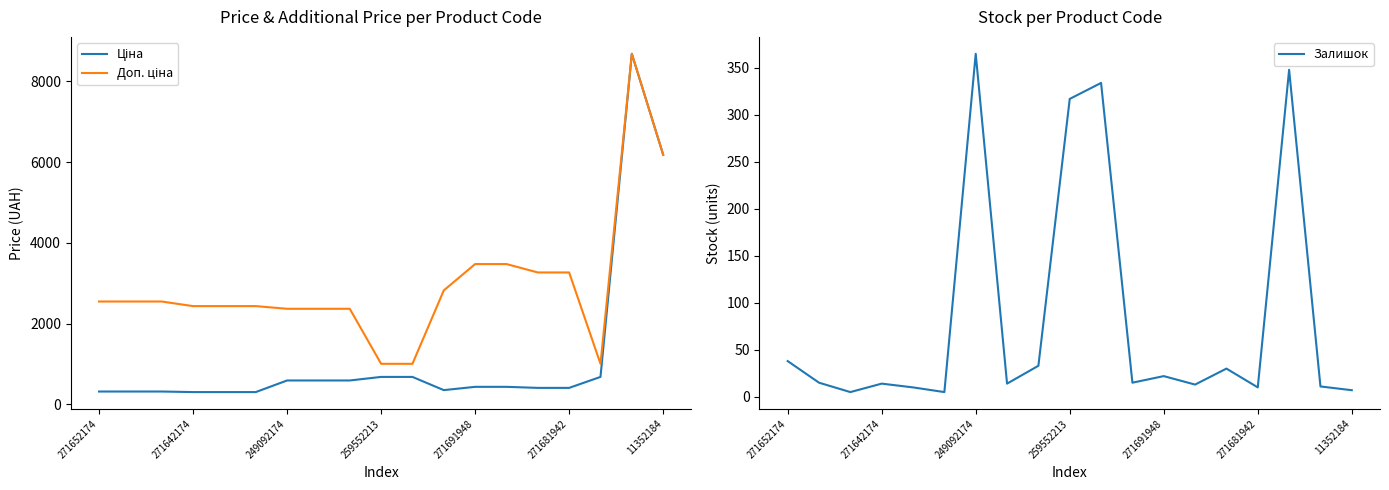

True or false: Доп. ціна and Залишок intersect in this chart.

False